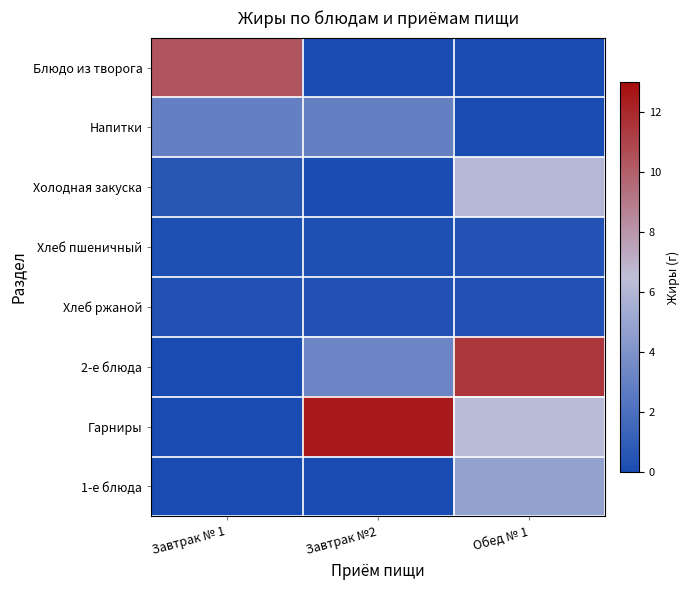

Between Завтрак № 1 and Завтрак №2, which series saw the biggest shift?

Гарниры